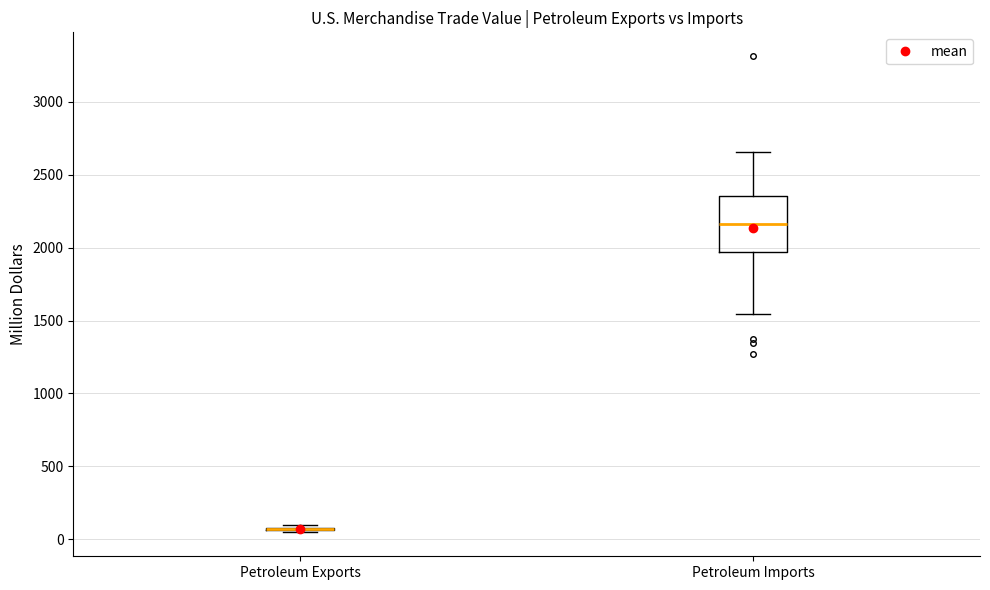

Which box is the tallest, from its lower edge to its upper edge?

Petroleum Imports